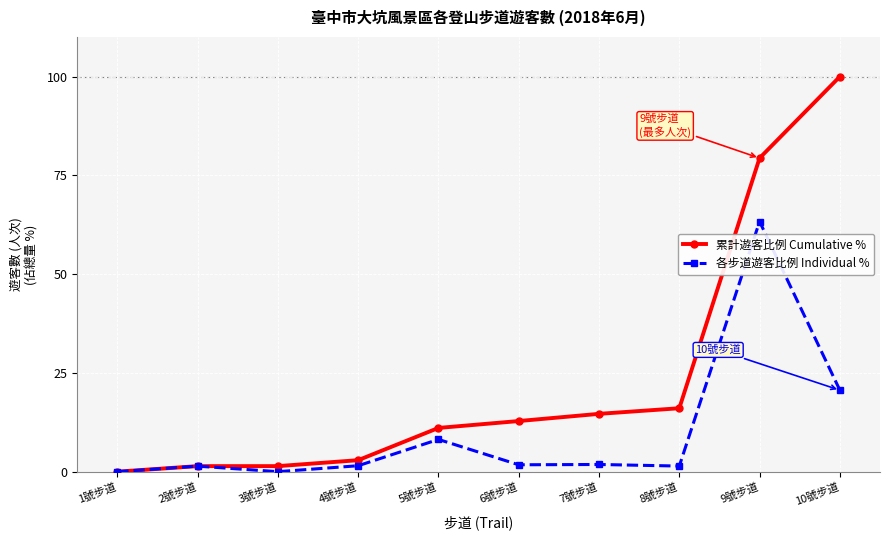

What is the label of the 7th point from the right?

4號步道